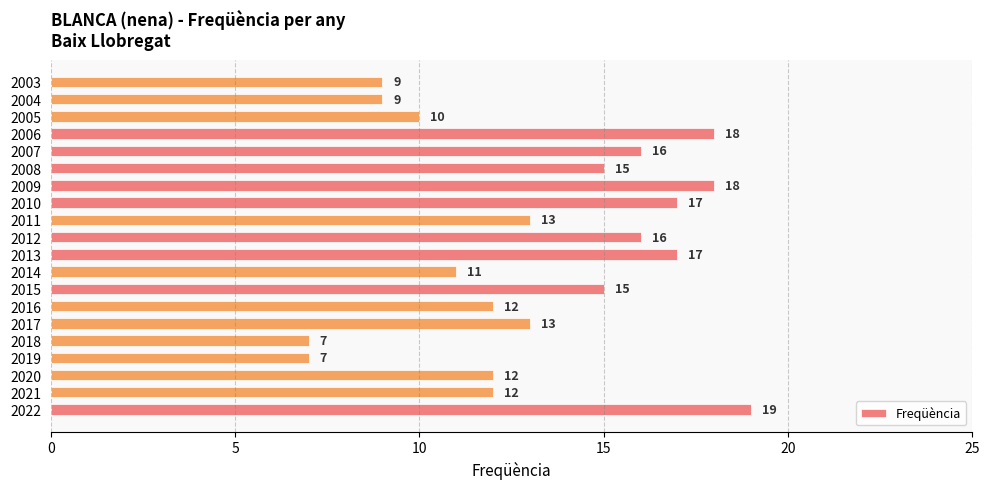

Reading bottom to top, transcribe all the data shown in this chart.

2022=19	2021=12	2020=12	2019=7	2018=7	2017=13	2016=12	2015=15	2014=11	2013=17	2012=16	2011=13	2010=17	2009=18	2008=15	2007=16	2006=18	2005=10	2004=9	2003=9